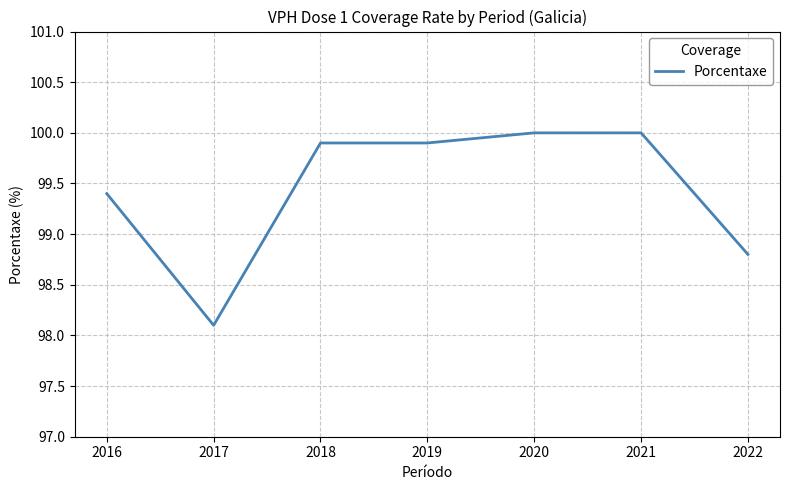

What is the sum of the values at 2020 and 2021?

200.0